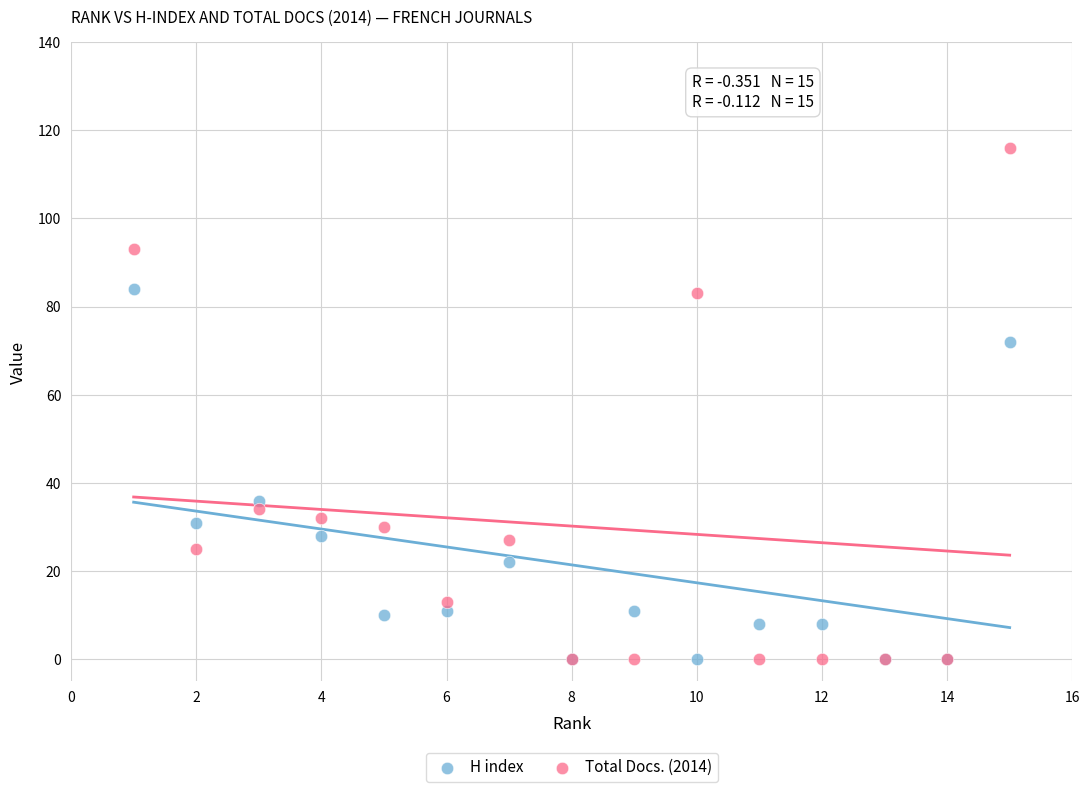

In the Total Docs. (2014) series, what Y value is closest to 58?

34